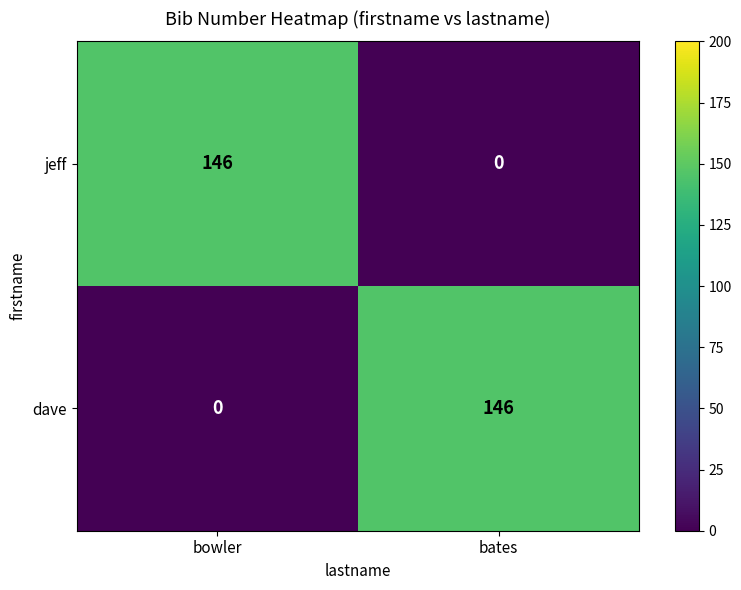

What is the sum of all jeff values?

146